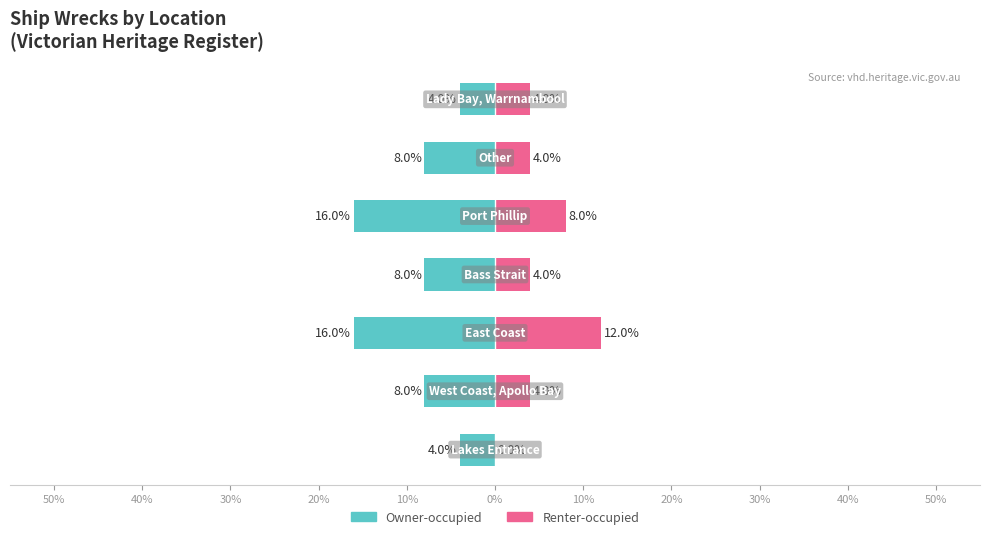

What is the average value of the Owner-occupied series?

-9